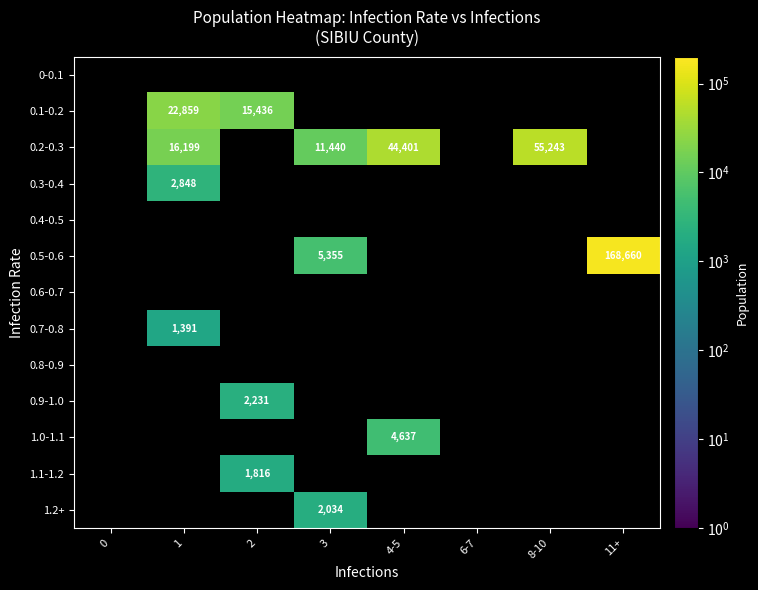

The 0.9-1.0 series shows 3615 at 2. True or false?

False